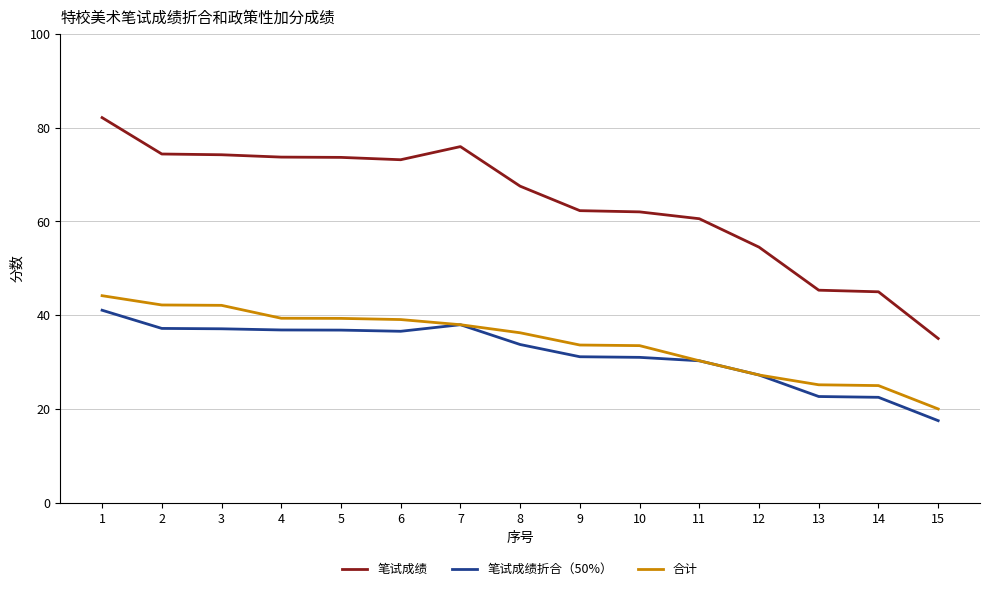

Does the chart display data point markers on the line(s)?

No